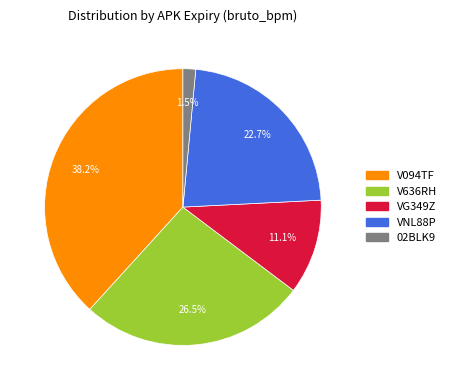

What percentage is the VG349Z slice, to the nearest percent?

11%